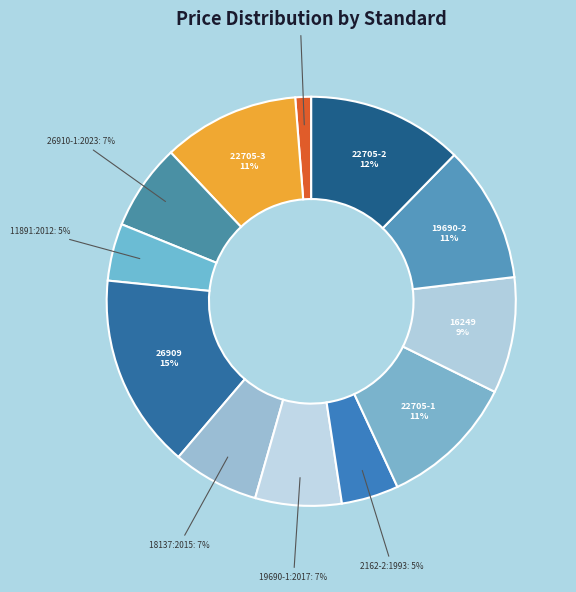

Does any single category account for the majority?

No